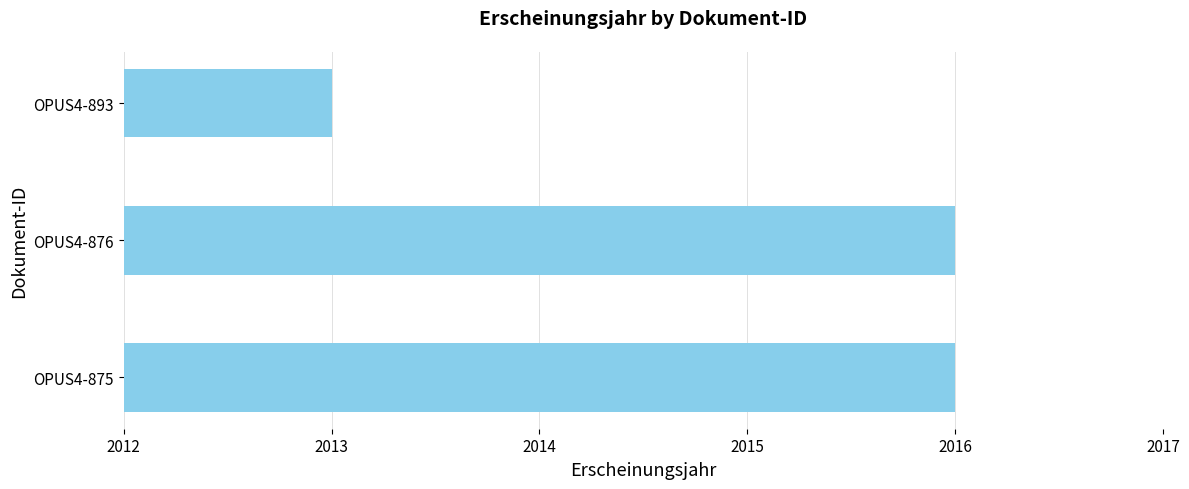

How many values are between 2013 and 2016?

3